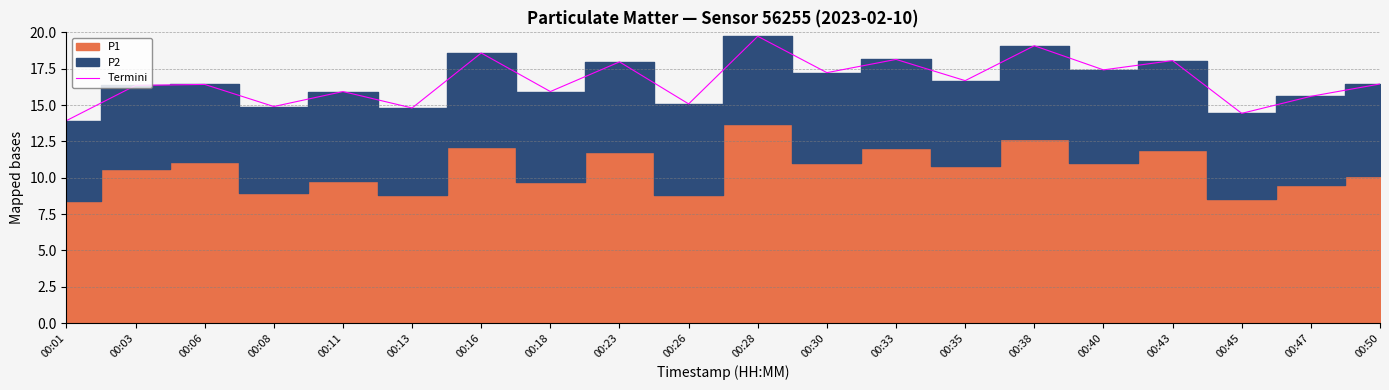

Where is the data nearest to the value 16?

00:11